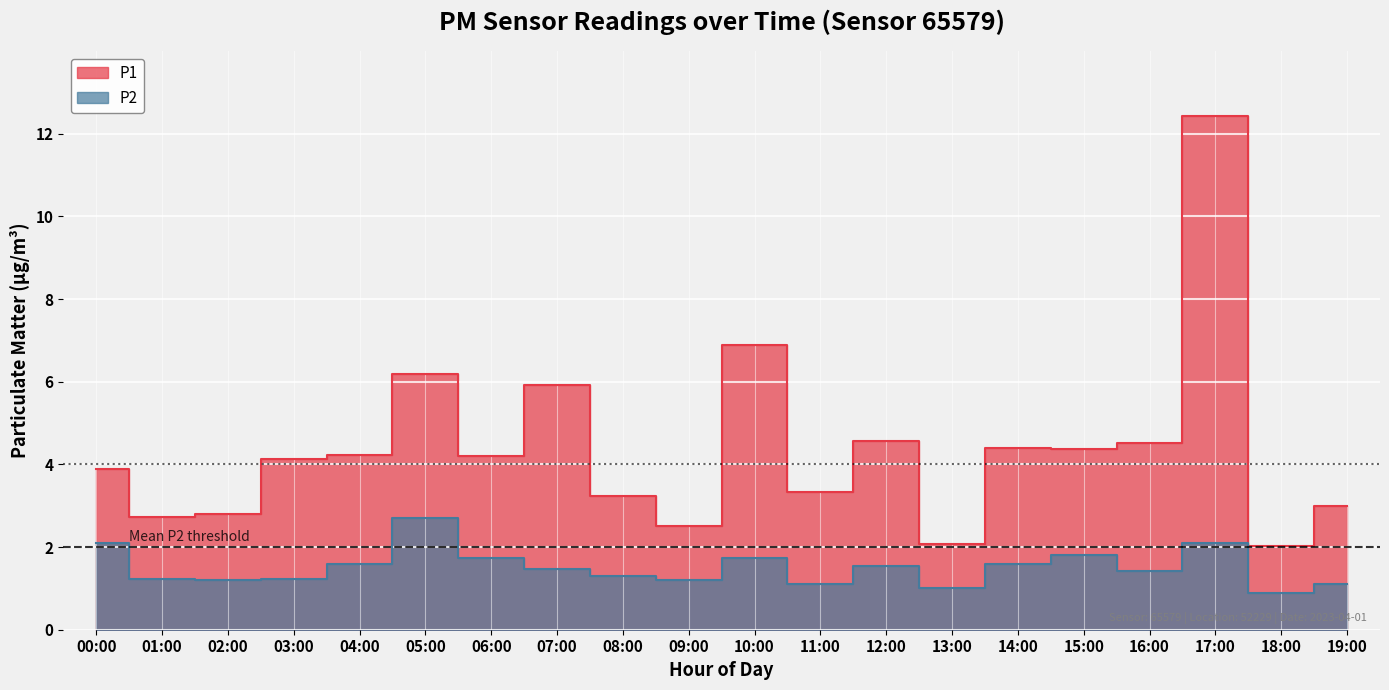

What is the greatest value displayed?

12.4